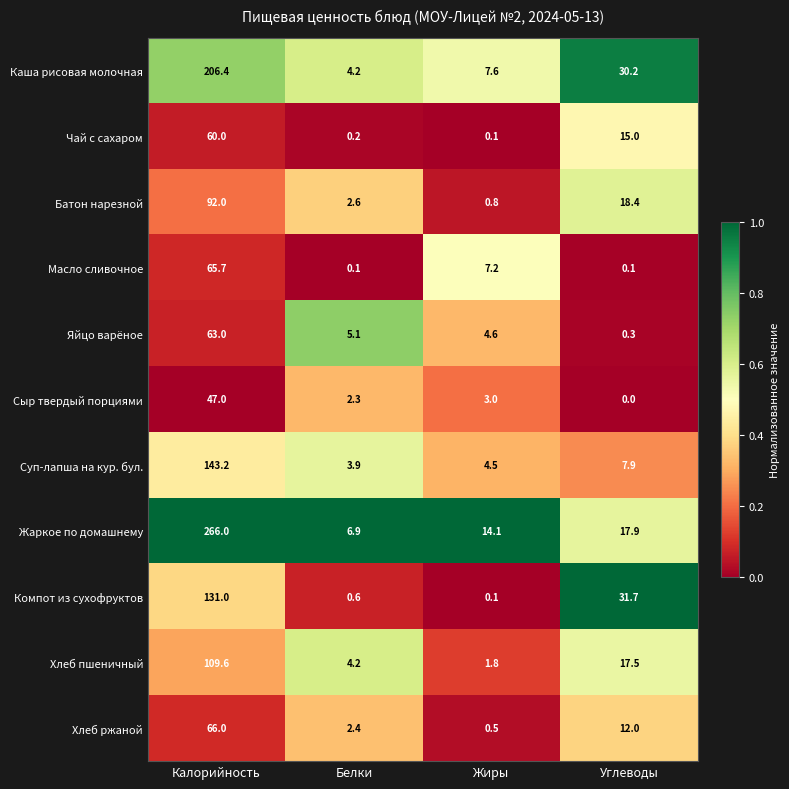

True or false: Чай с сахаром has a value of 10.2 at Углеводы.

False